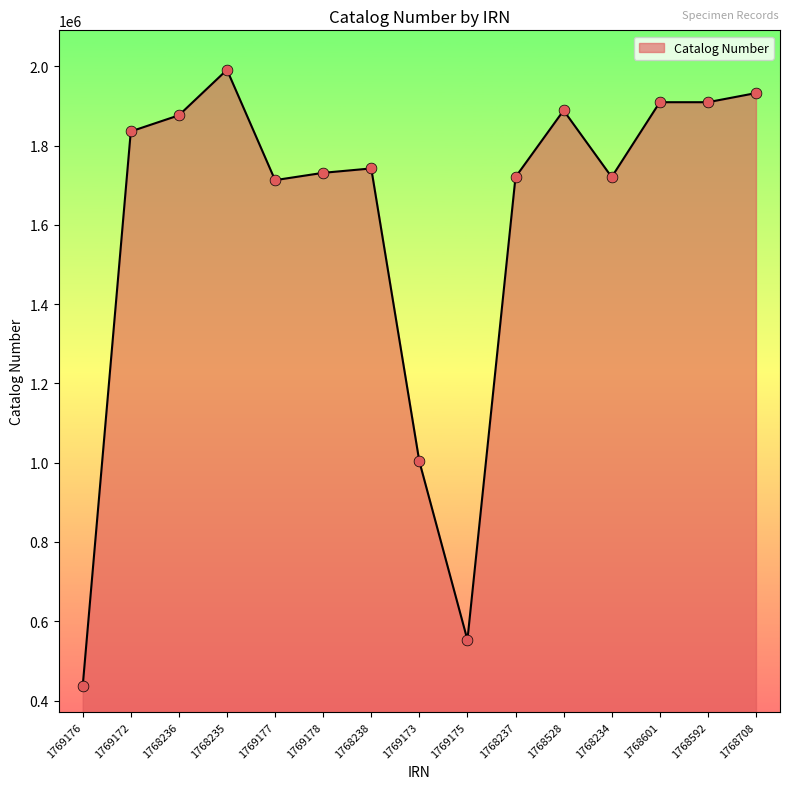

What is the change in value from 1769172 to 1768238?

-93409